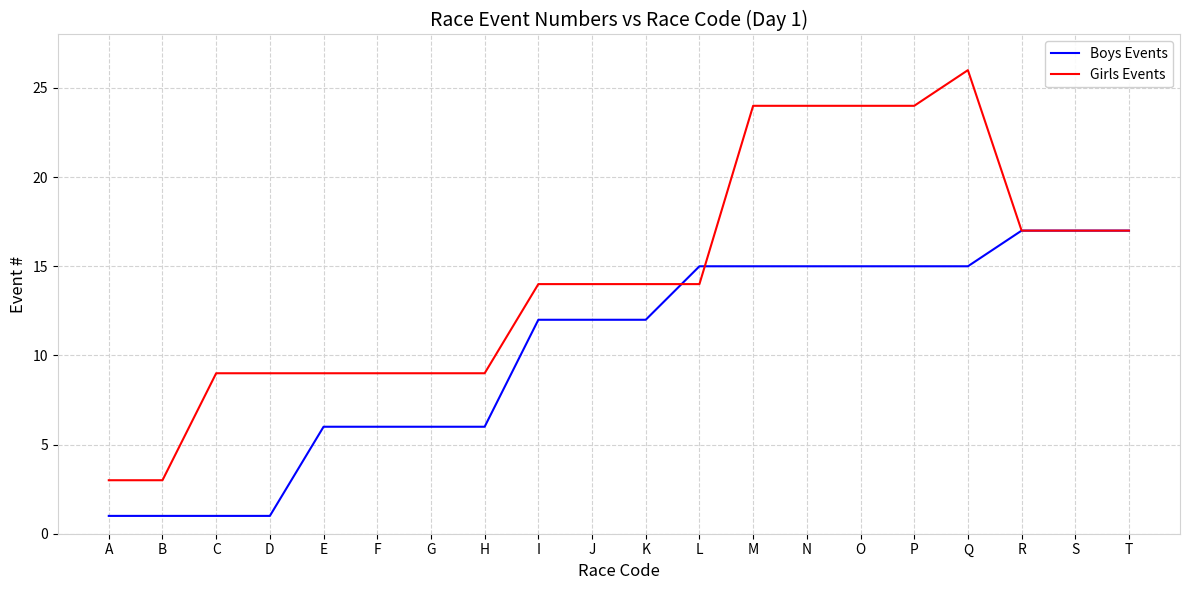

Which series has the largest total across all categories?

Girls Events